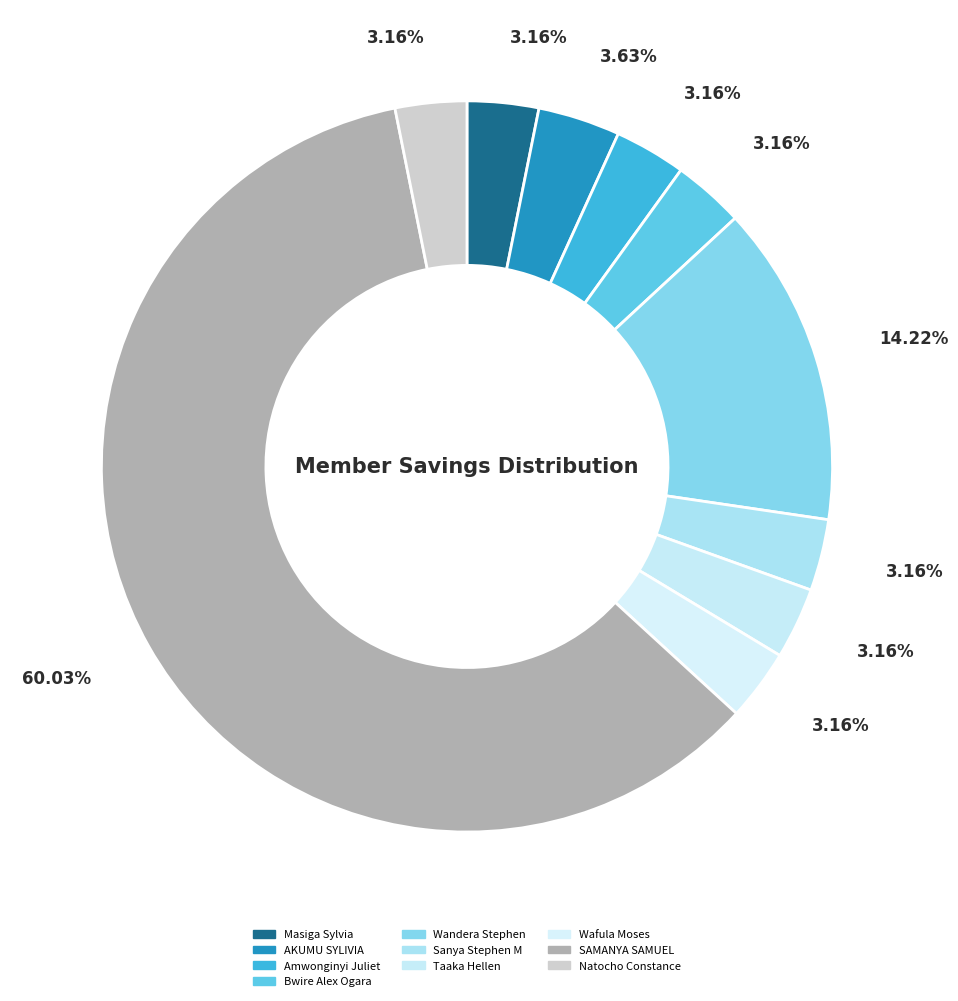

How many segments does this pie chart have?

10